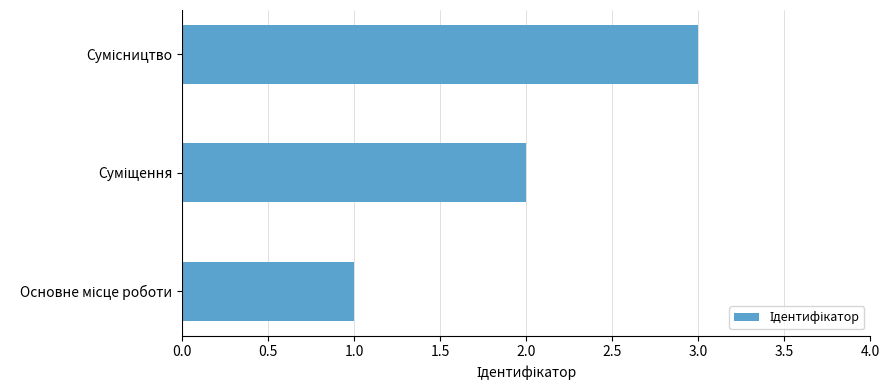

What is the greatest value displayed?

3